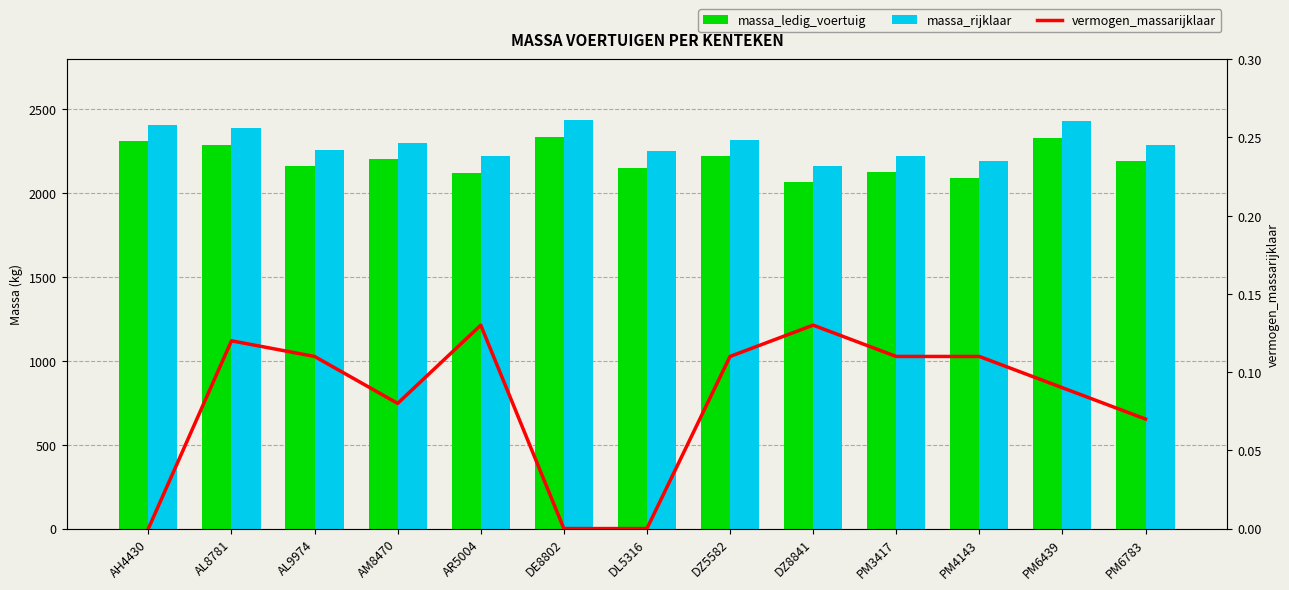

Is the value of massa_ledig_voertuig at DZ8841 greater than the value of massa_rijklaar at AH4430?

No